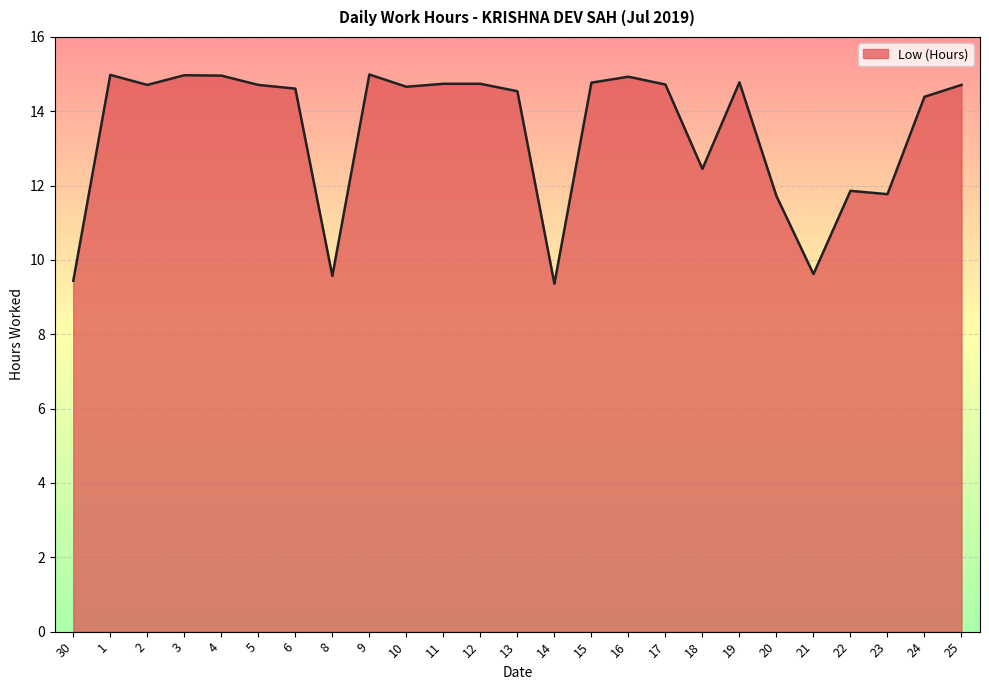

What is the difference between the maximum and minimum values?

5.6